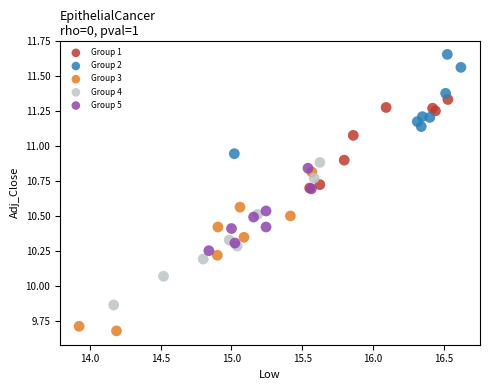

What are all the series names shown in the legend?

Group 1, Group 2, Group 3, Group 4, Group 5